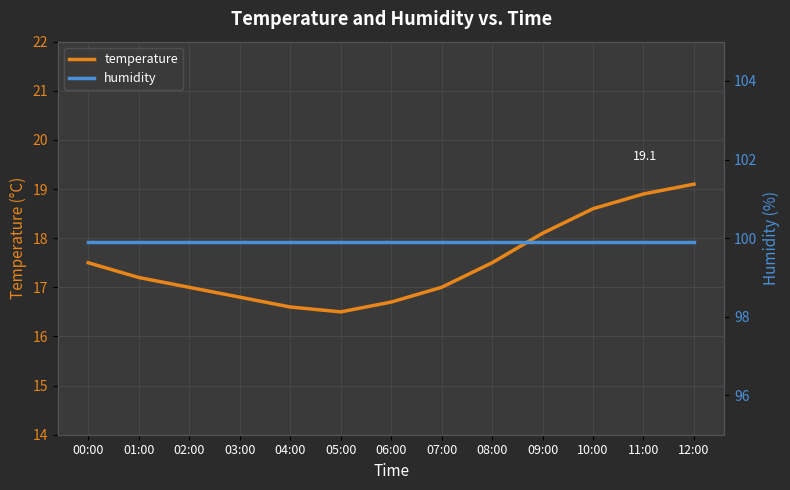

What is the difference between the maximum and minimum values in the temperature series?

2.6